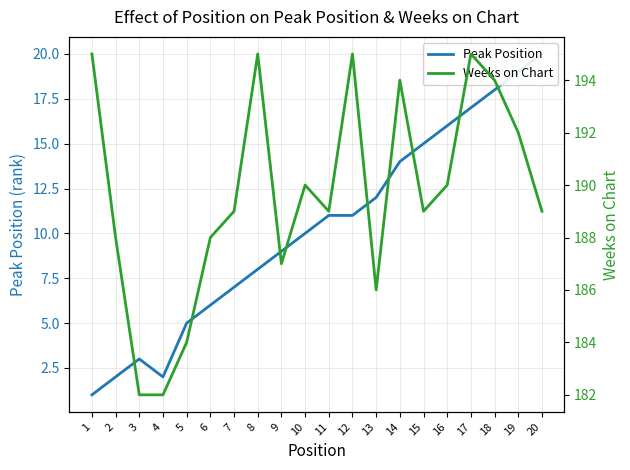

At which category is the sum across all series the highest?

17